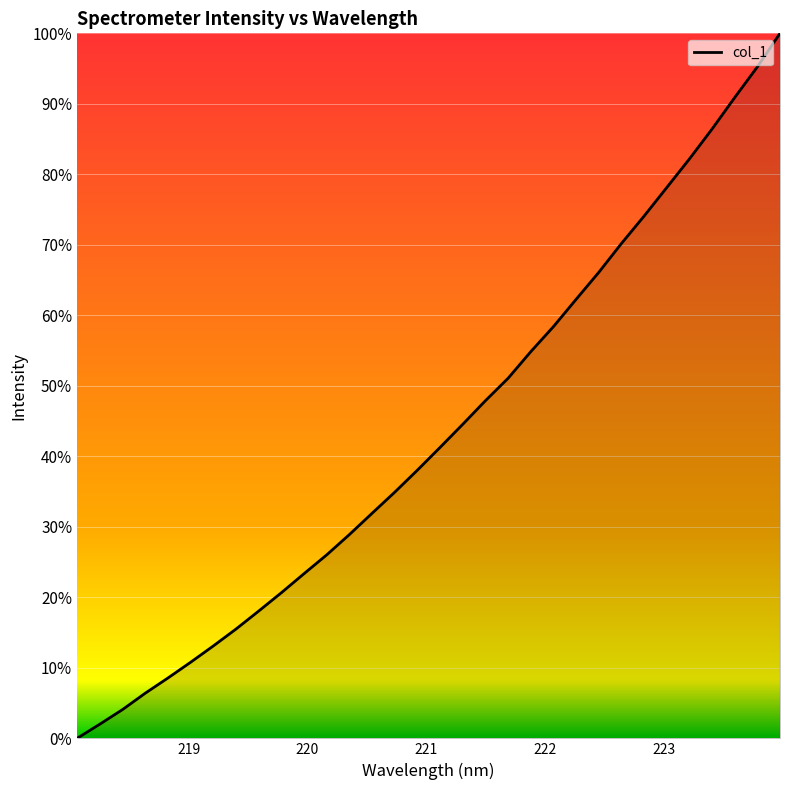

Reading left to right, extract all data points from this chart.

0.0	2.0	4.1	6.4	8.6	10.8	13.1	15.5	18.0	20.7	23.4	26.0	28.9	31.9	34.9	38.0	41.3	44.5	47.9	51.1	54.8	58.4	62.3	66.1	70.2	74.1	78.1	82.2	86.4	90.9	95.2	100.0